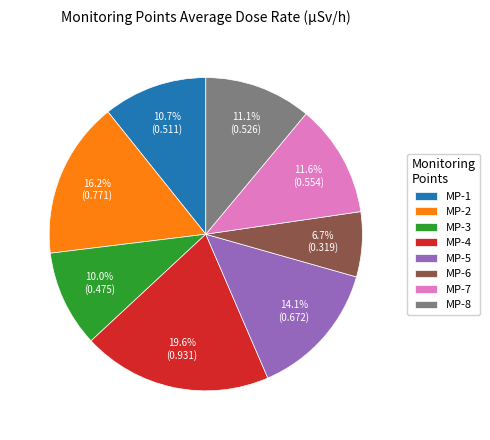

Combined, what portion of the pie is MP-5 and MP-6?

20.8%